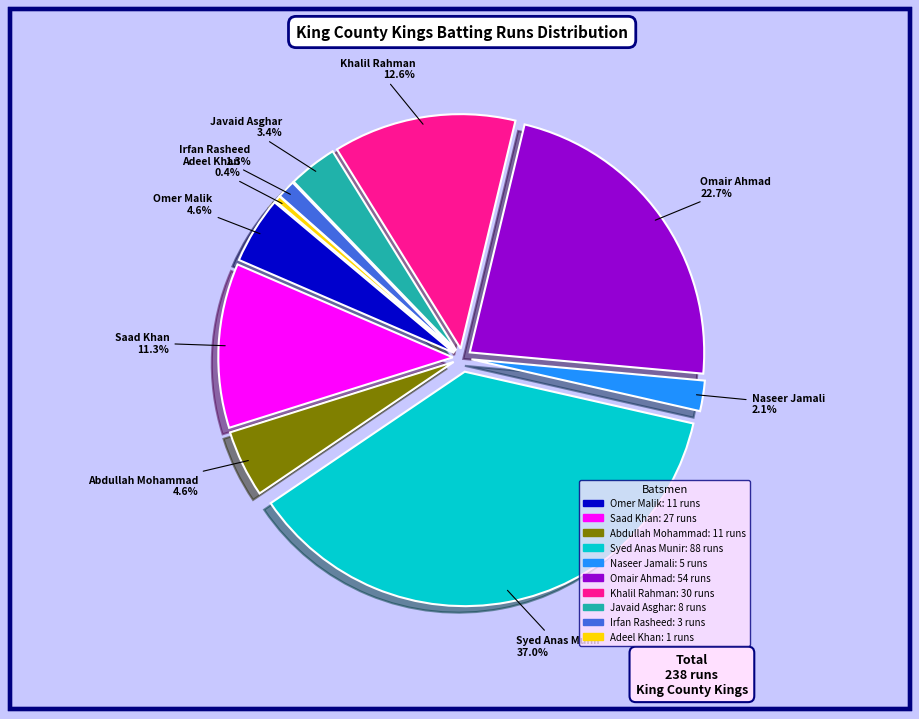

Is there a majority slice in this chart?

No